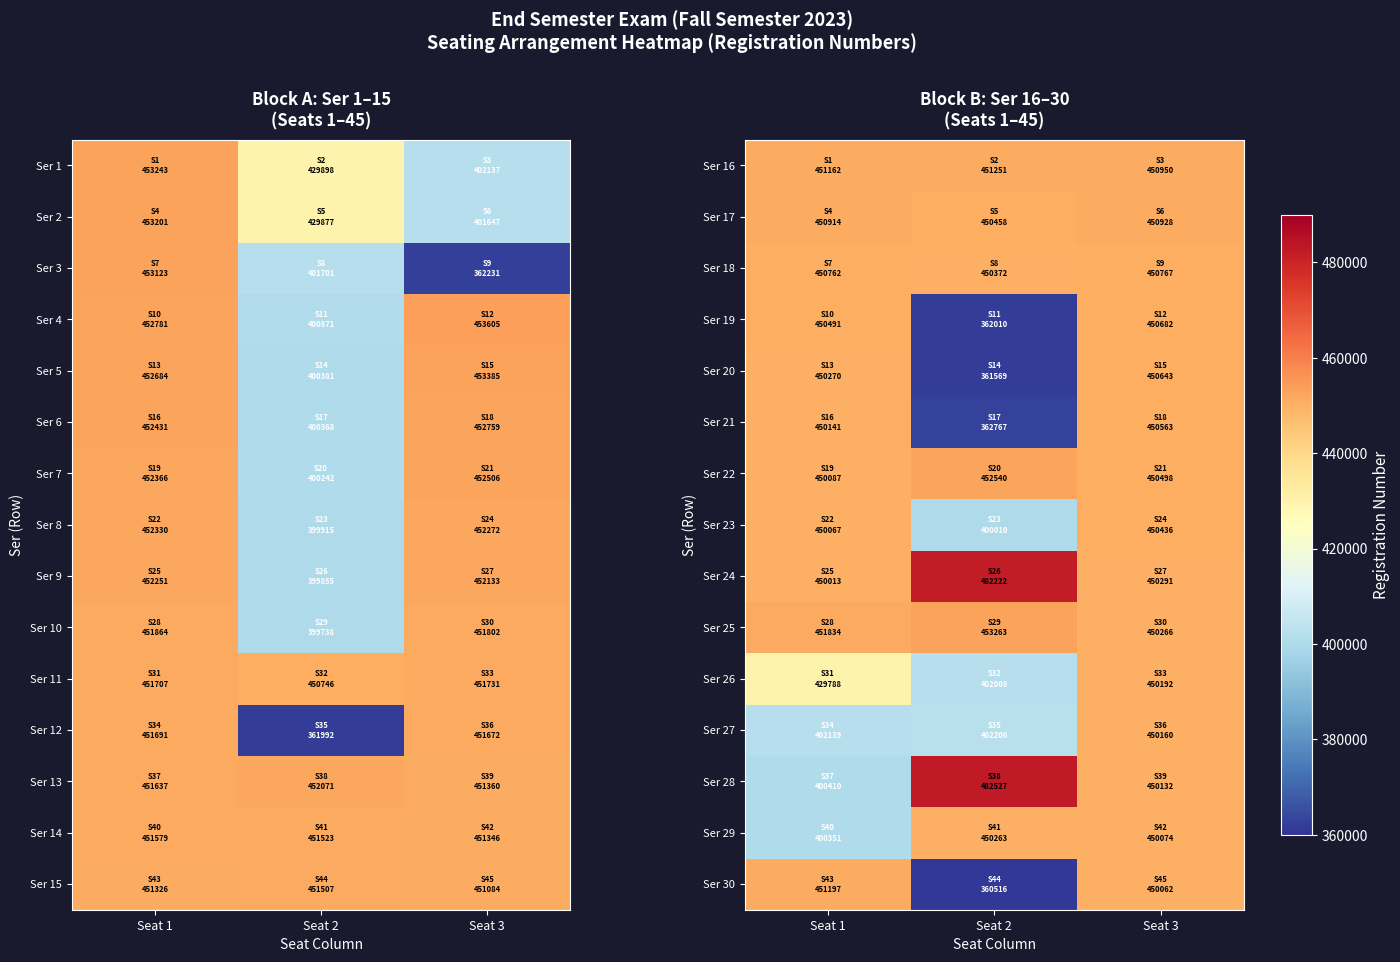

Reading left to right, extract all data points from this chart.

Ser 16: Seat 1=451162	Seat 2=451251	Seat 3=450950
Ser 17: Seat 1=450914	Seat 2=450458	Seat 3=450928
Ser 18: Seat 1=450762	Seat 2=450372	Seat 3=450767
Ser 19: Seat 1=450491	Seat 2=362010	Seat 3=450682
Ser 20: Seat 1=450270	Seat 2=361569	Seat 3=450643
Ser 21: Seat 1=450141	Seat 2=362767	Seat 3=450563
Ser 22: Seat 1=450087	Seat 2=452540	Seat 3=450498
Ser 23: Seat 1=450067	Seat 2=400010	Seat 3=450436
Ser 24: Seat 1=450013	Seat 2=482222	Seat 3=450291
Ser 25: Seat 1=451834	Seat 2=453263	Seat 3=450266
Ser 26: Seat 1=429788	Seat 2=402008	Seat 3=450192
Ser 27: Seat 1=402139	Seat 2=402206	Seat 3=450160
Ser 28: Seat 1=400410	Seat 2=482527	Seat 3=450132
Ser 29: Seat 1=400351	Seat 2=450263	Seat 3=450074
Ser 30: Seat 1=451197	Seat 2=360516	Seat 3=450062